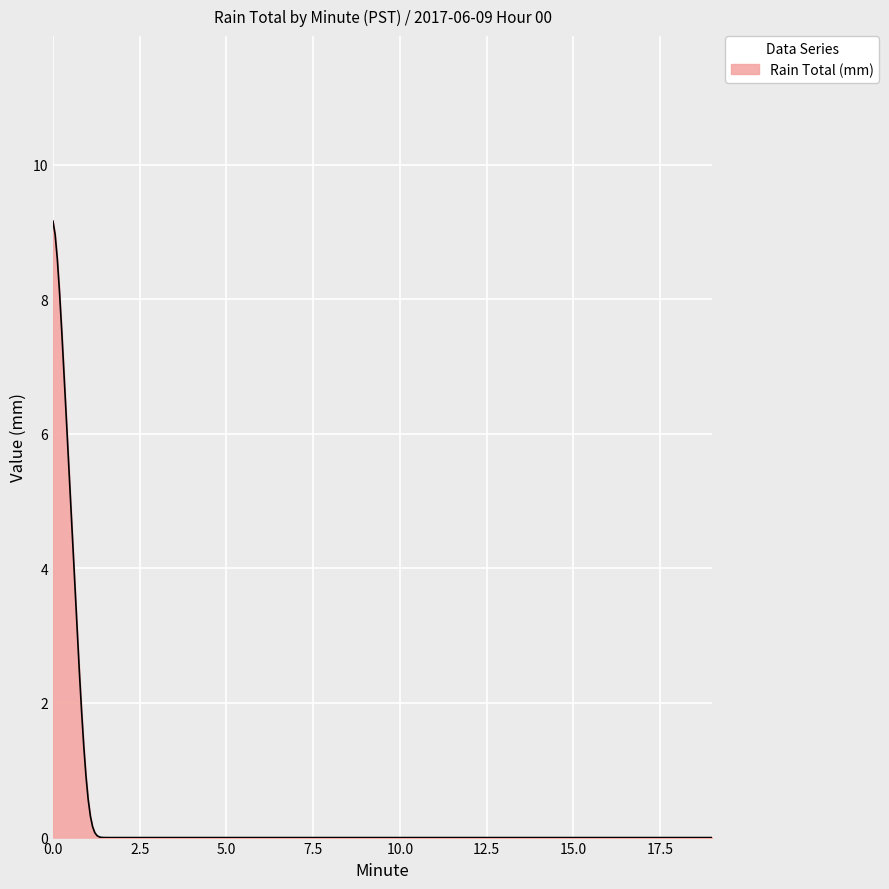

What is the maximum value shown in the chart?

9.2